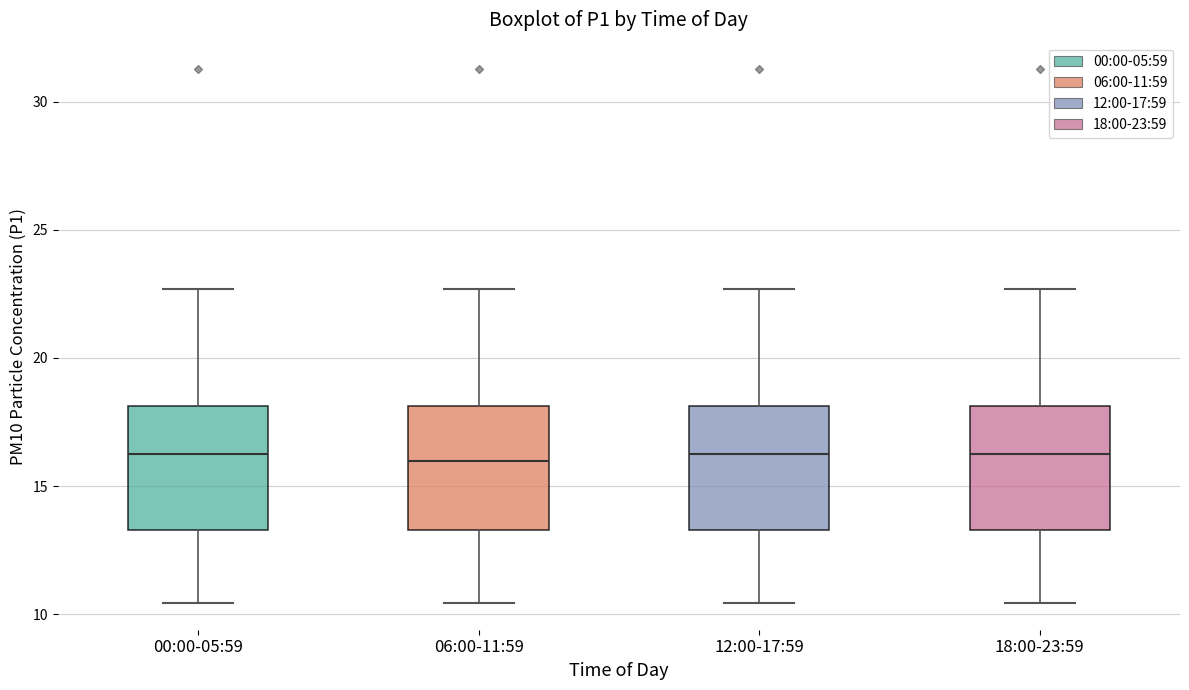

Reading left to right, read every box against the y-axis: the position of its median line, the range the box covers, and the ends of its whiskers. The values are not printed on the chart, so give them approximately, as read against the axis.

00:00-05:59: median 16.0, box 13.5 to 18.0, whiskers 10.5 to 22.5
06:00-11:59: median 16.0, box 13.5 to 18.0, whiskers 10.5 to 22.5
12:00-17:59: median 16.0, box 13.5 to 18.0, whiskers 10.5 to 22.5
18:00-23:59: median 16.0, box 13.5 to 18.0, whiskers 10.5 to 22.5